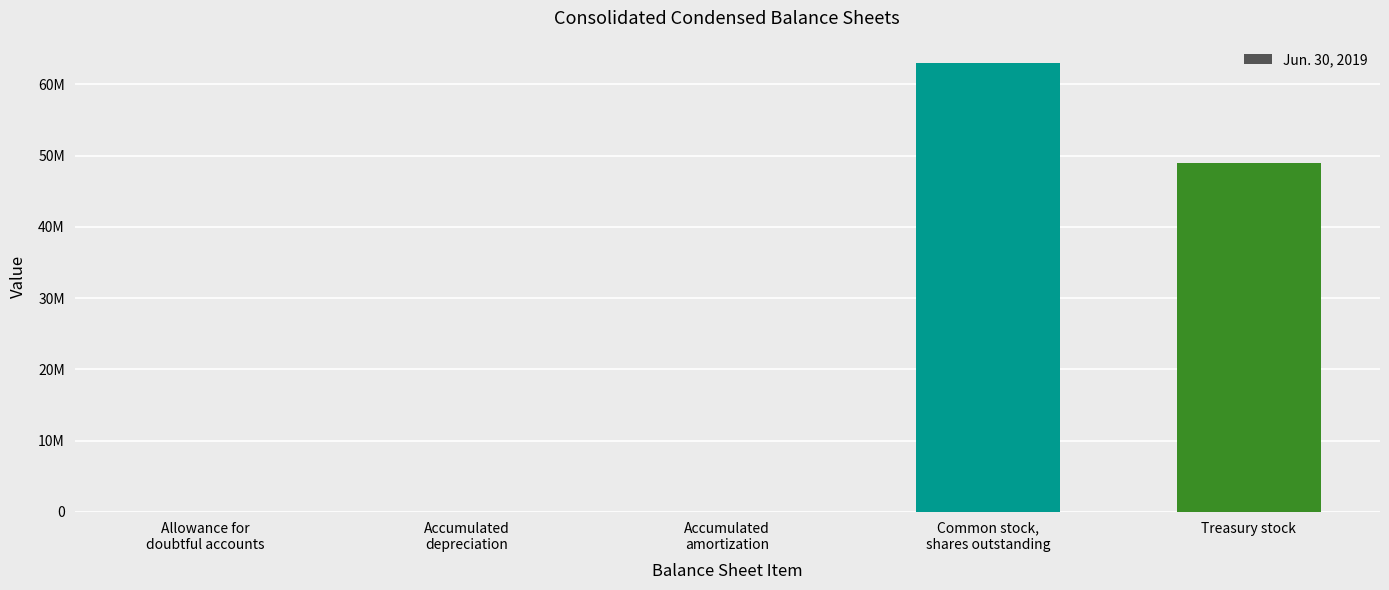

List the labels in order of value, largest first.

Common stock,
shares outstanding, Treasury stock, Accumulated
depreciation, Accumulated
amortization, Allowance for
doubtful accounts